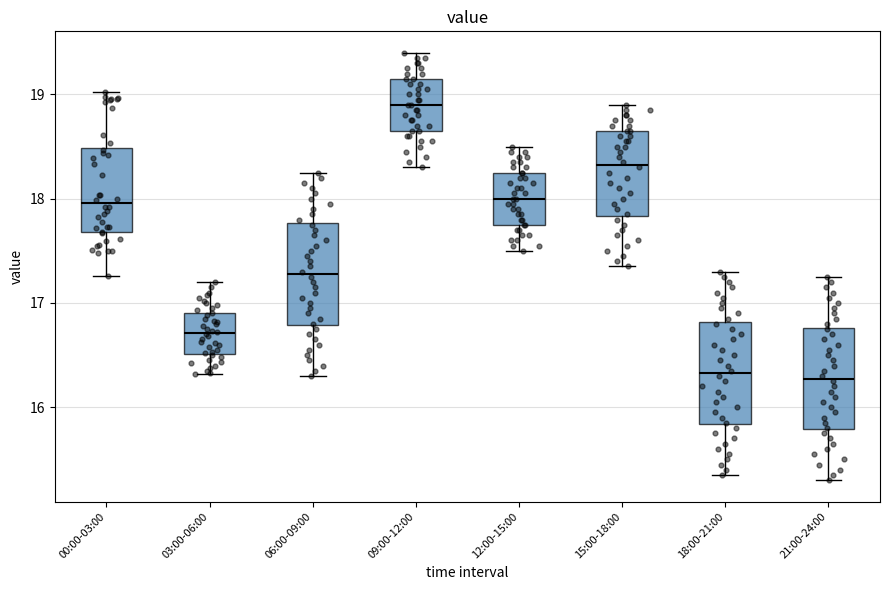

Reading left to right, read every box against the y-axis: the position of its median line, the range the box covers, and the ends of its whiskers. The values are not printed on the chart, so give them approximately, as read against the axis.

00:00-03:00: median 18.0, box 17.7 to 18.5, whiskers 17.3 to 19.0
03:00-06:00: median 16.7, box 16.5 to 16.9, whiskers 16.3 to 17.2
06:00-09:00: median 17.3, box 16.8 to 17.8, whiskers 16.3 to 18.3
09:00-12:00: median 18.9, box 18.7 to 19.2, whiskers 18.3 to 19.4
12:00-15:00: median 18.0, box 17.8 to 18.3, whiskers 17.5 to 18.5
15:00-18:00: median 18.3, box 17.8 to 18.7, whiskers 17.4 to 18.9
18:00-21:00: median 16.3, box 15.8 to 16.8, whiskers 15.4 to 17.3
21:00-24:00: median 16.3, box 15.8 to 16.8, whiskers 15.3 to 17.3